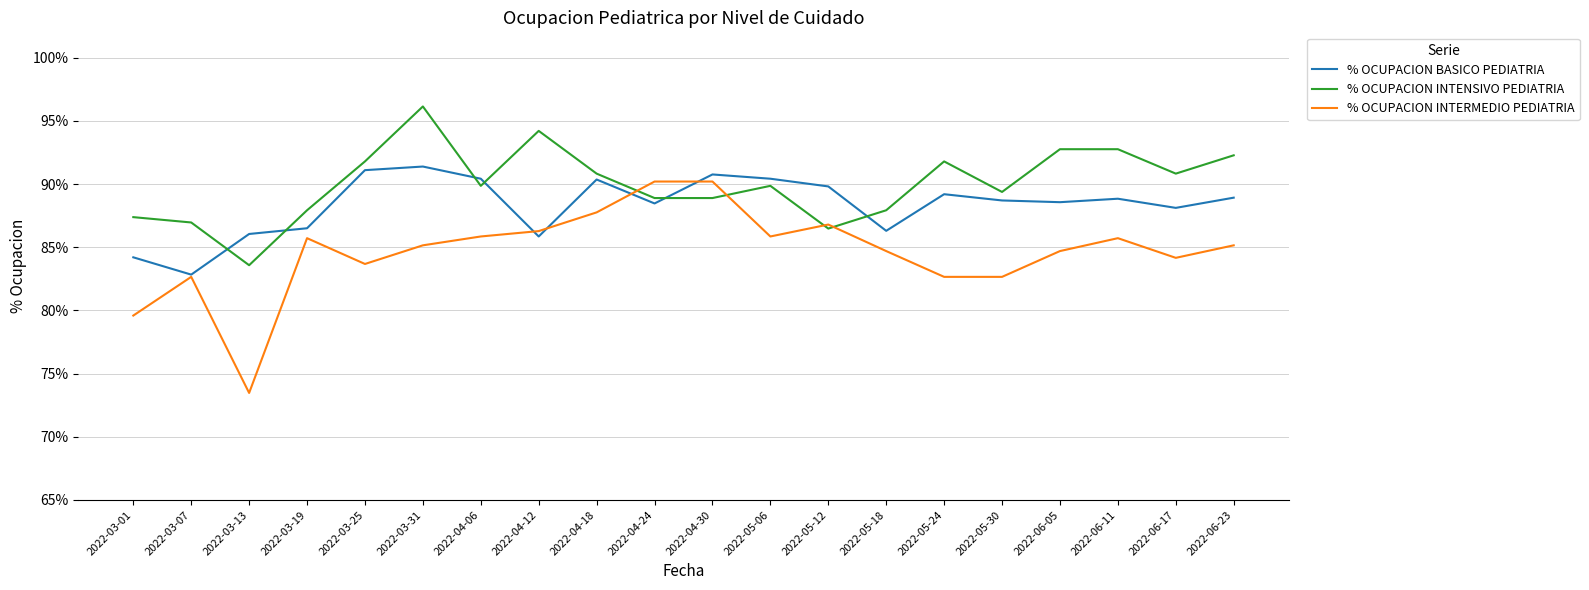

At which category is the sum across all series the highest?

2022-03-31